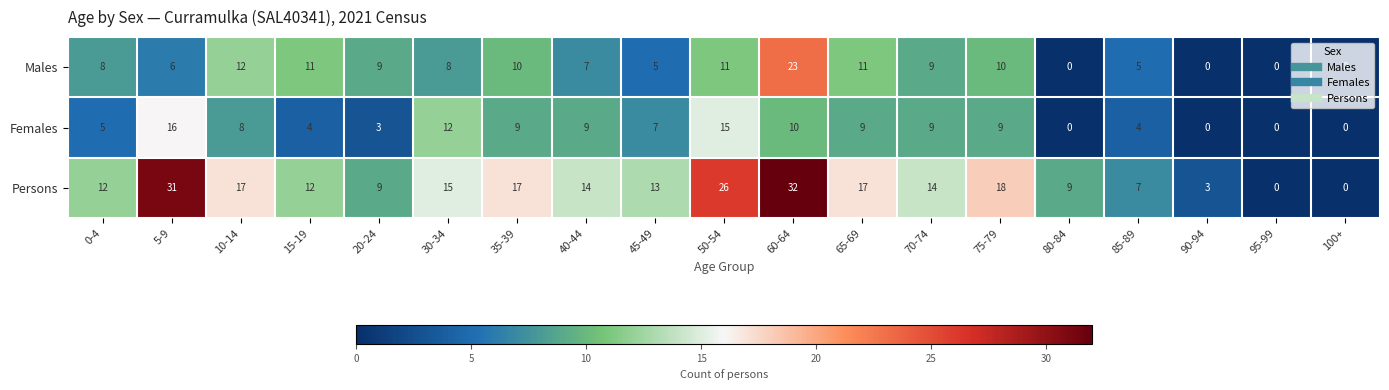

The Males series shows 23 at 60-64. True or false?

True